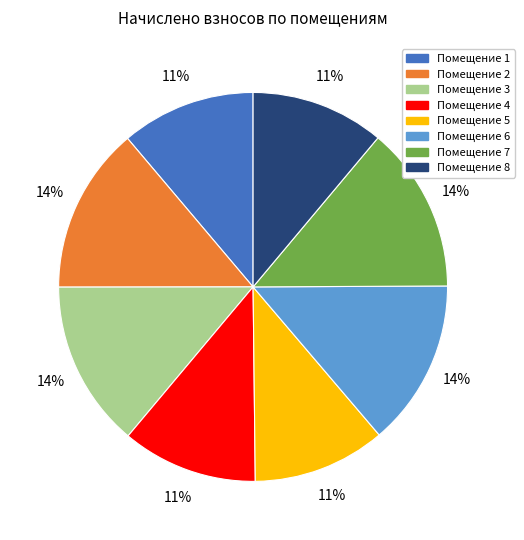

Does any single category account for the majority?

No